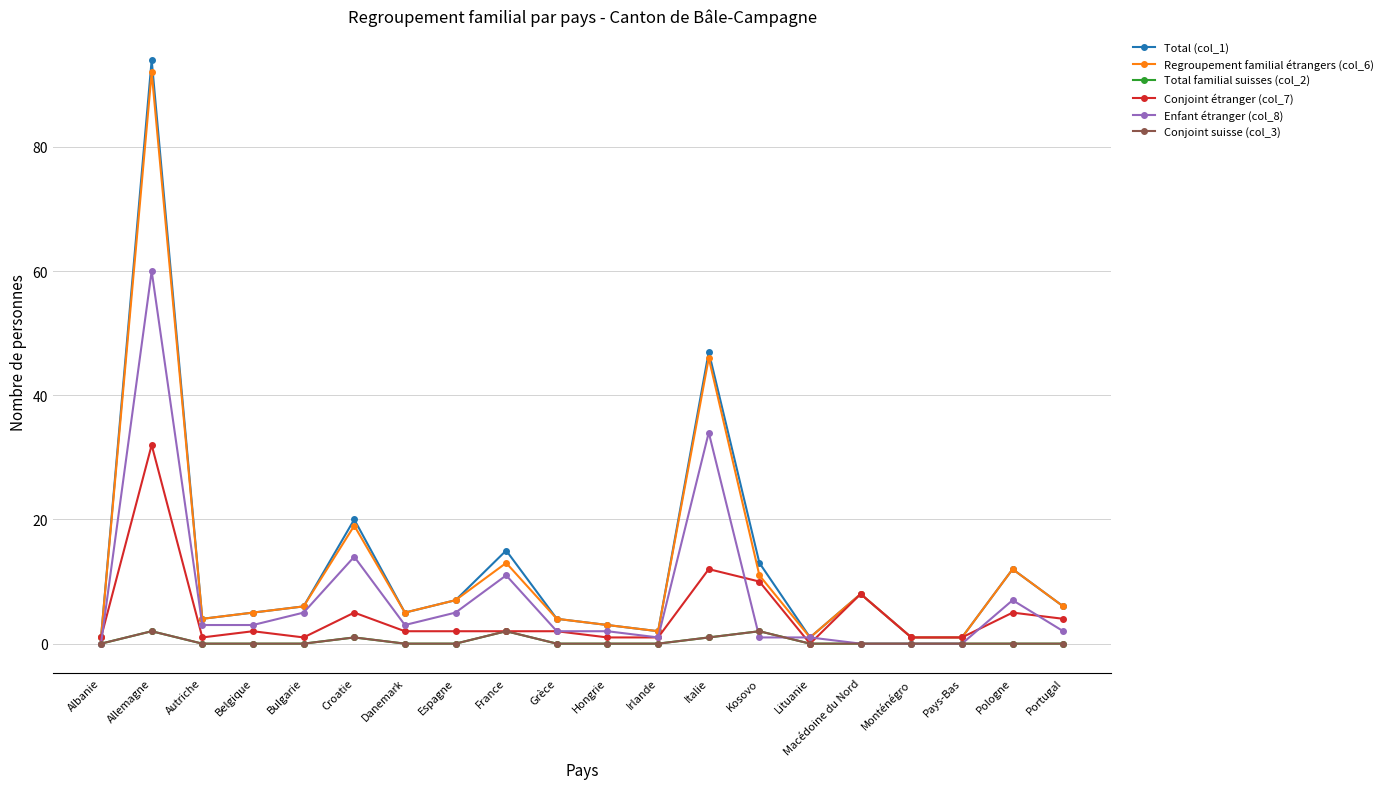

True or false: Enfant étranger (col_8) and Conjoint suisse (col_3) cross at least once.

True